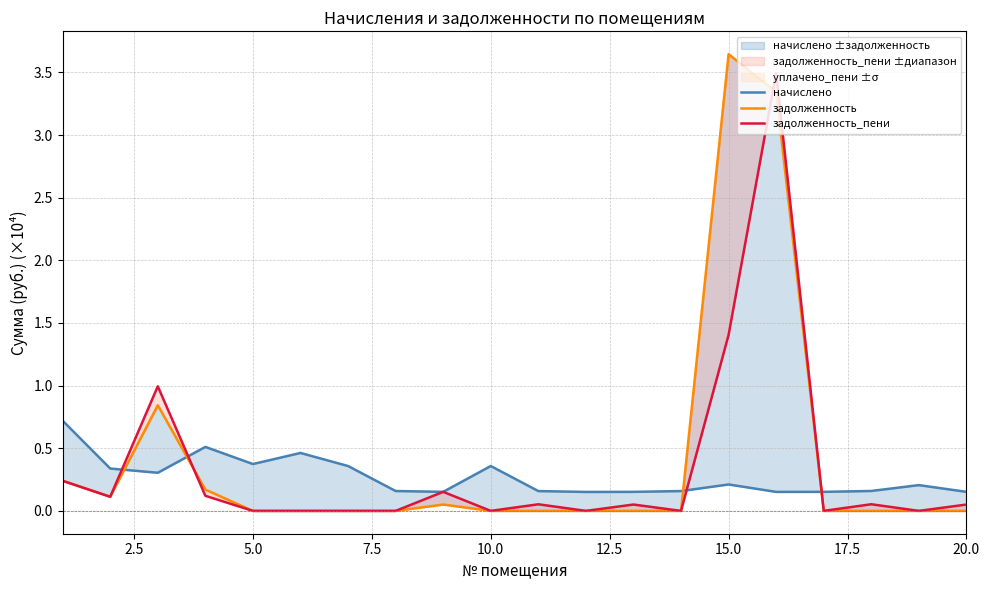

What are all the series names shown in the legend?

начислено, задолженность, задолженность_пени